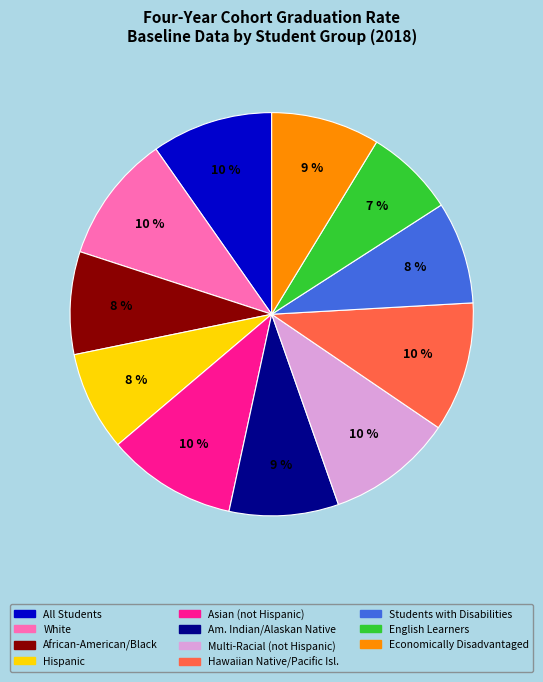

Combined, do Hispanic and Hawaiian Native/Pacific Isl. account for over 50%?

No